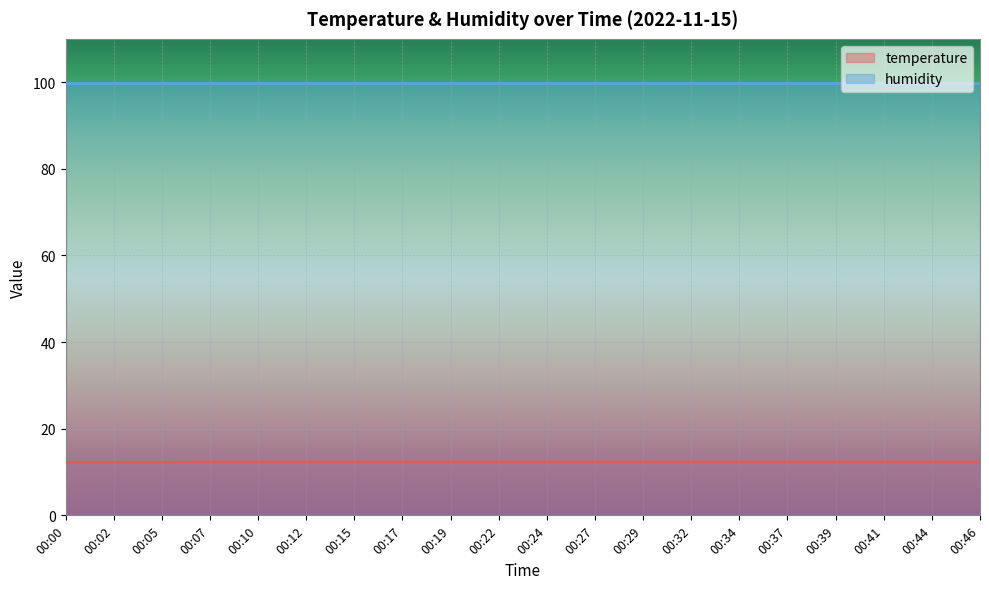

What is the value of the 2nd point from the left?

12.2